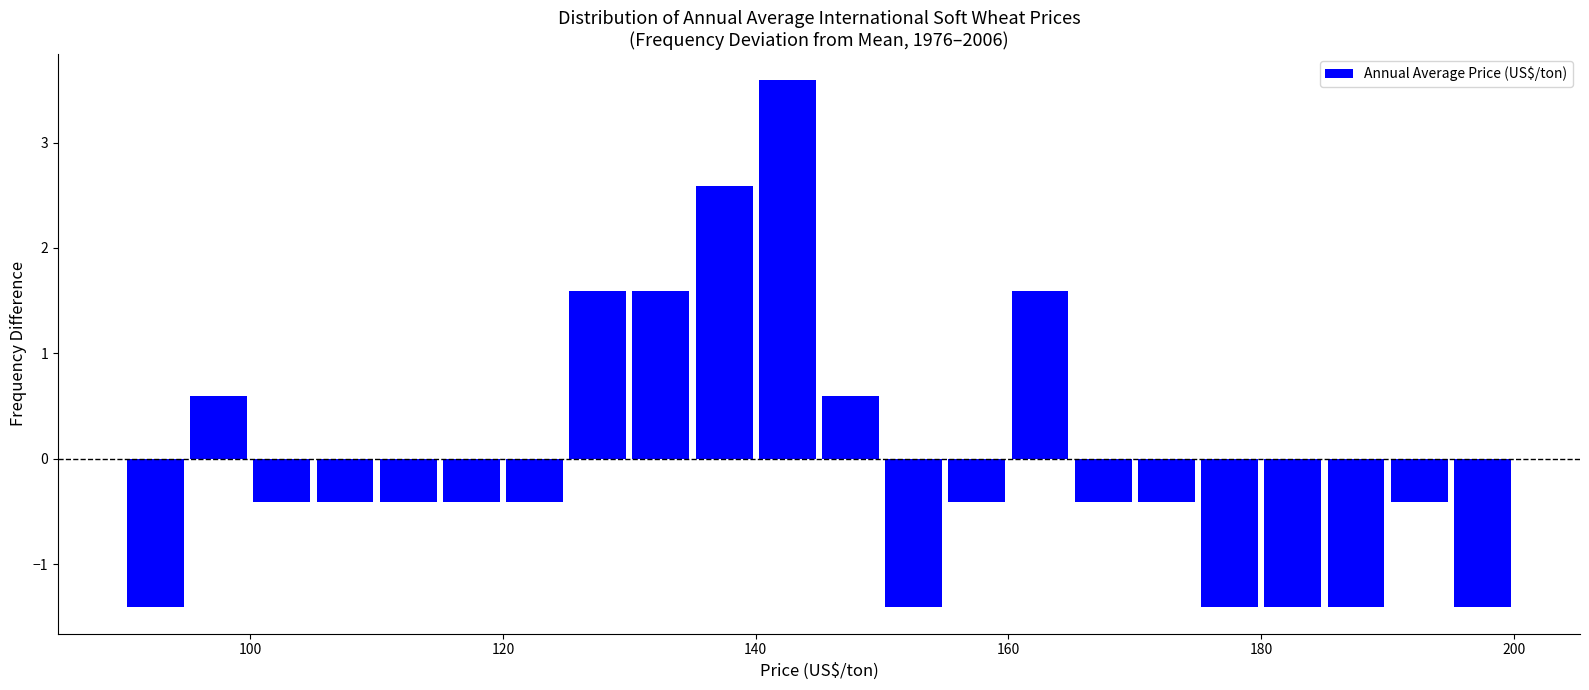

Read against the x-axis, roughly where is the centre of the tallest bar?

142